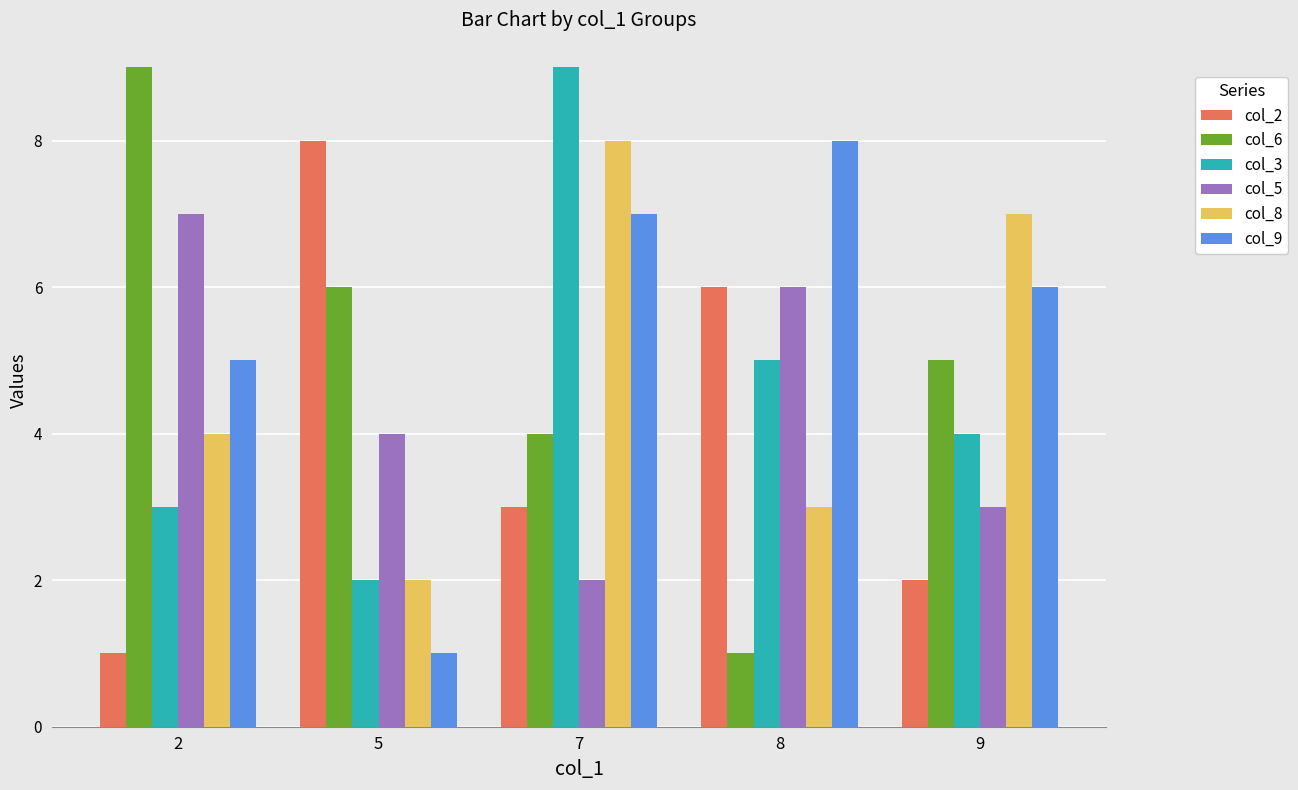

What is the greatest value displayed?

9